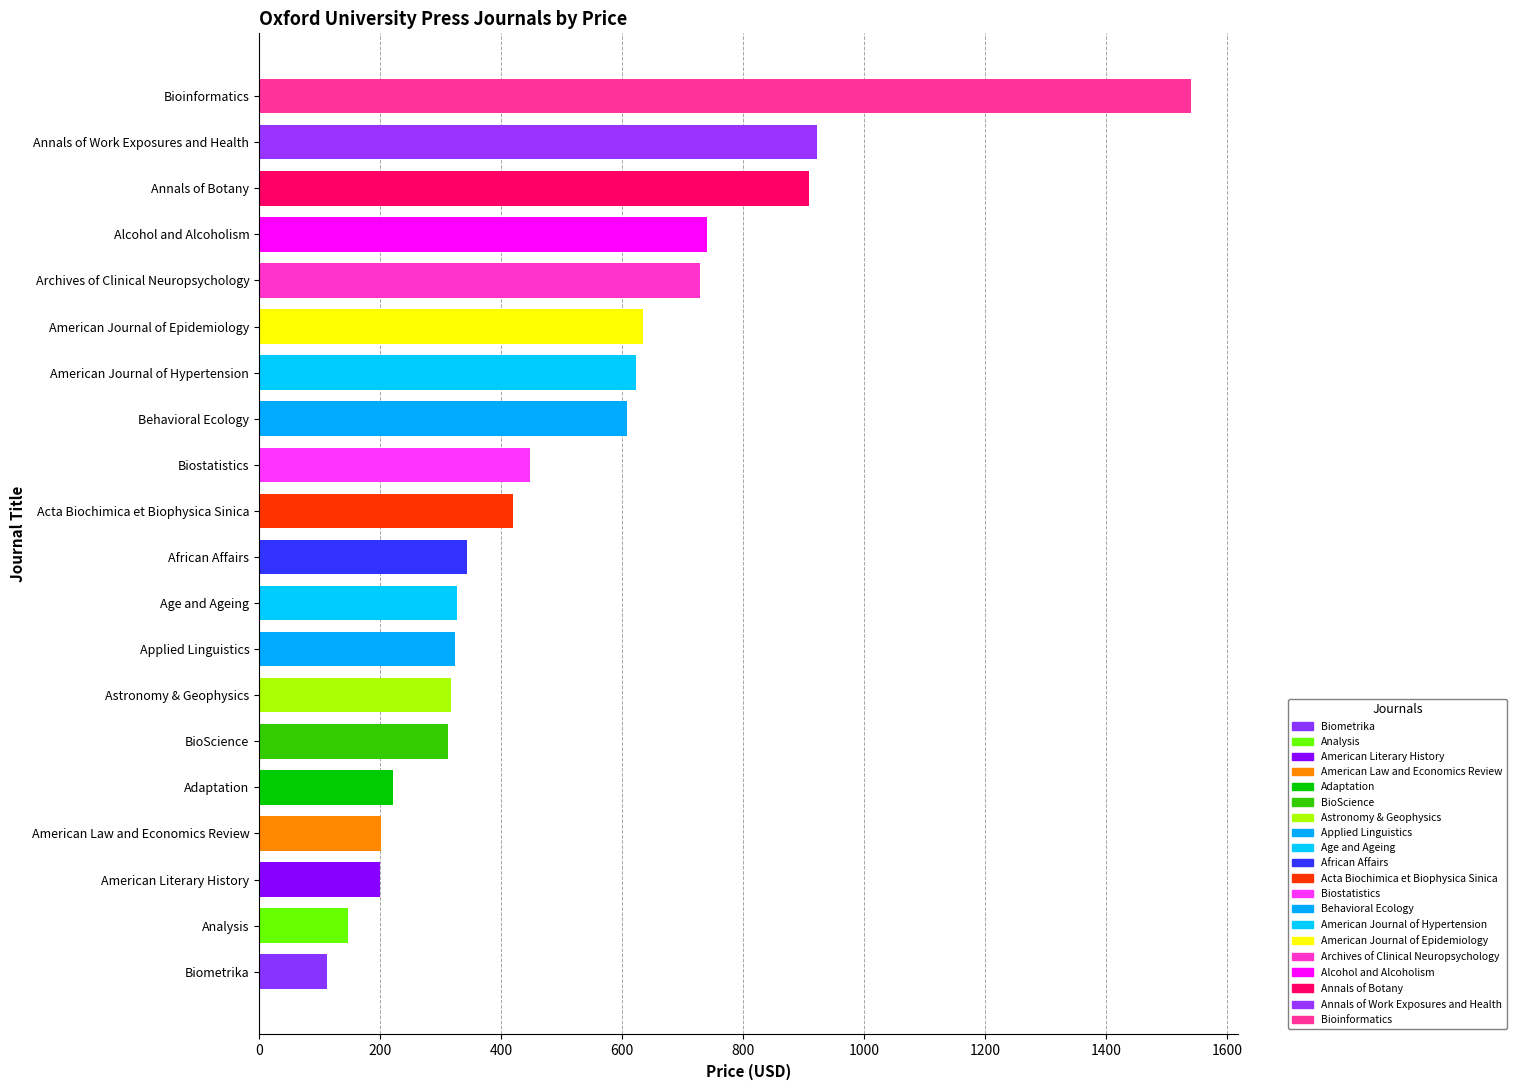

Count the number of categories in the chart.

20